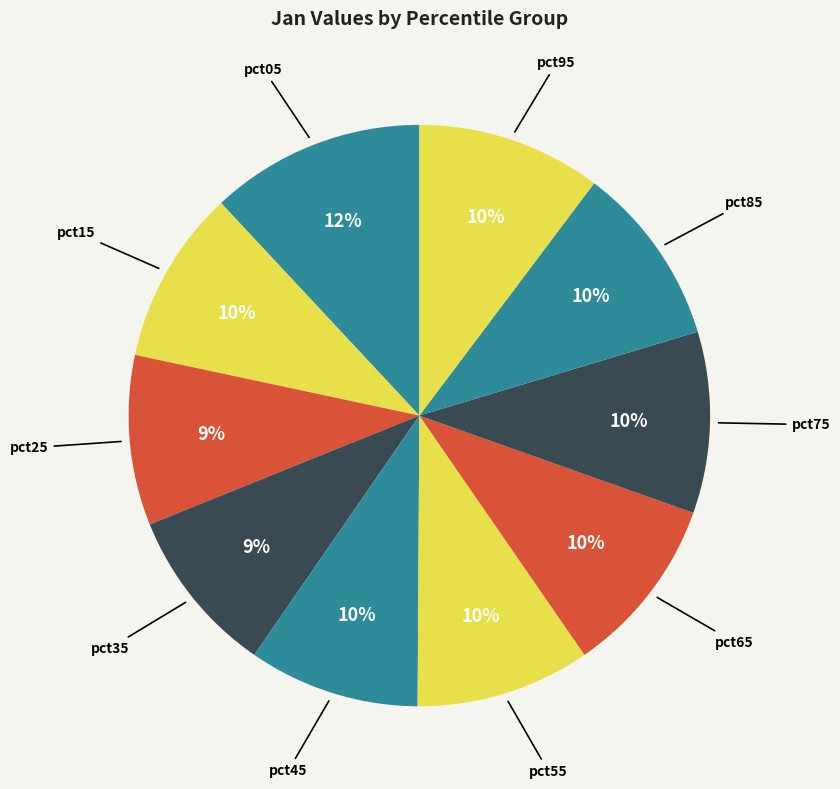

To the nearest percent, what is the average slice percentage?

10%